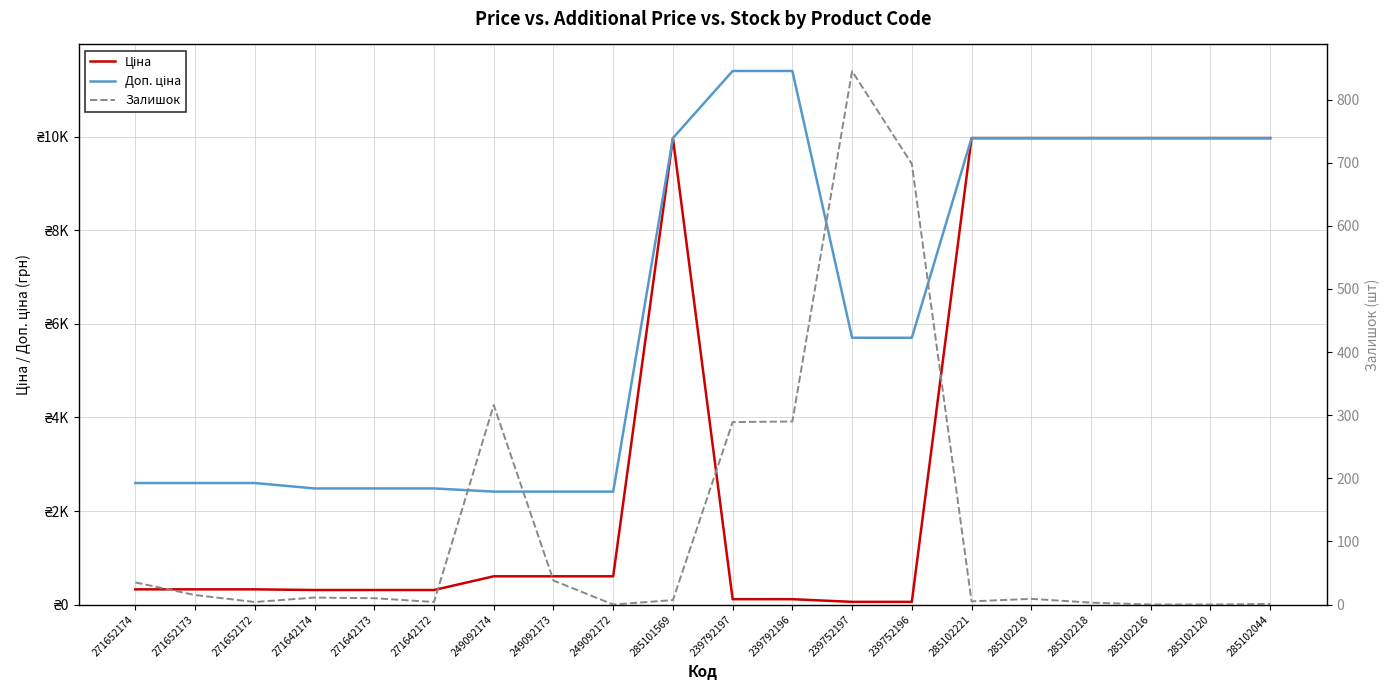

Rank the series by their maximum value, from highest to lowest.

Доп. ціна, Ціна, Залишок